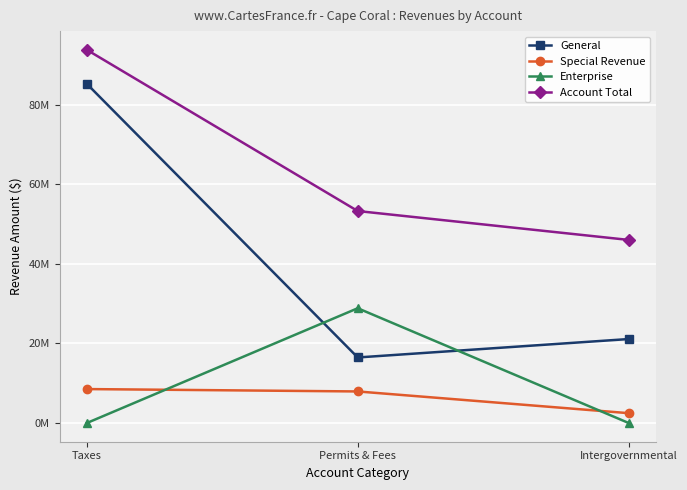

What are all the series names shown in the legend?

General, Special Revenue, Enterprise, Account Total